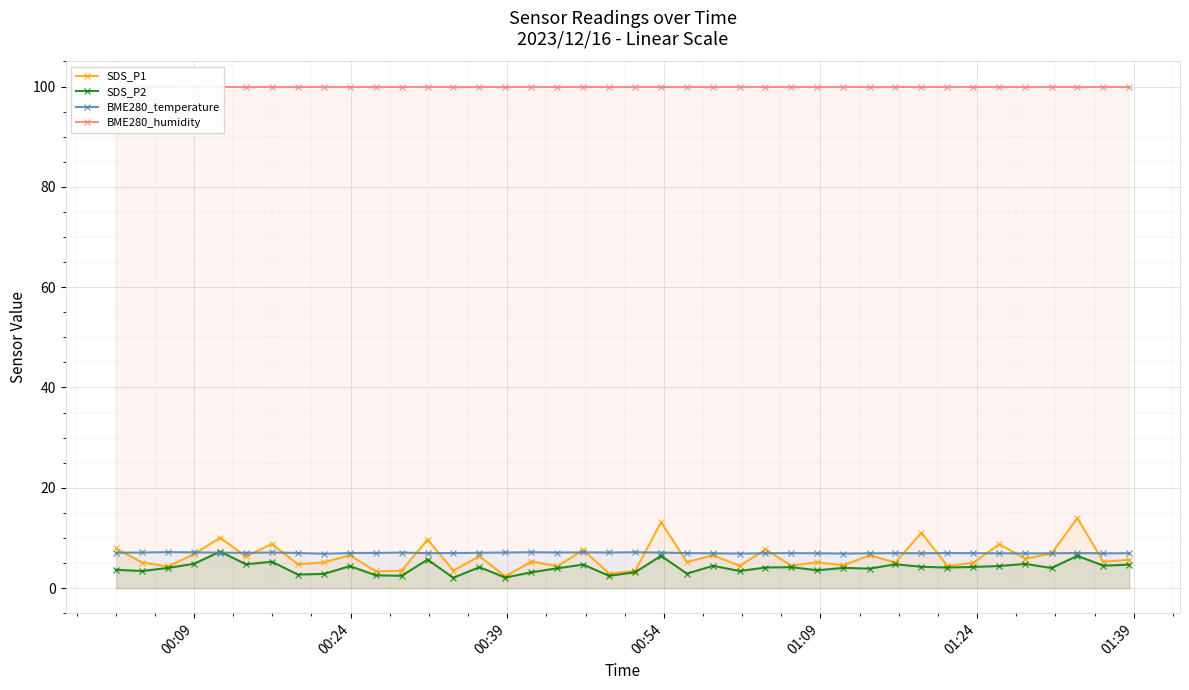

List the series in order of their peak value, lowest first.

BME280_temperature, SDS_P2, SDS_P1, BME280_humidity